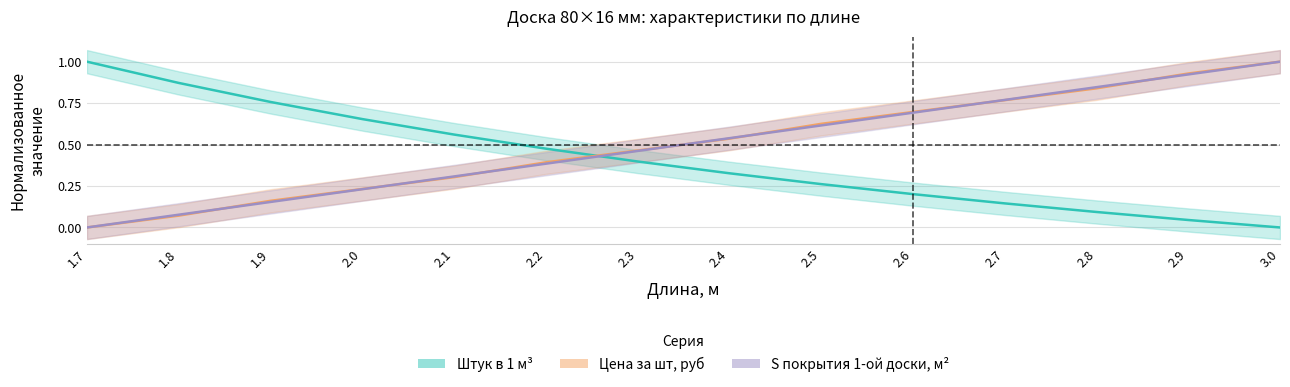

What position from the right is 2.5?

6